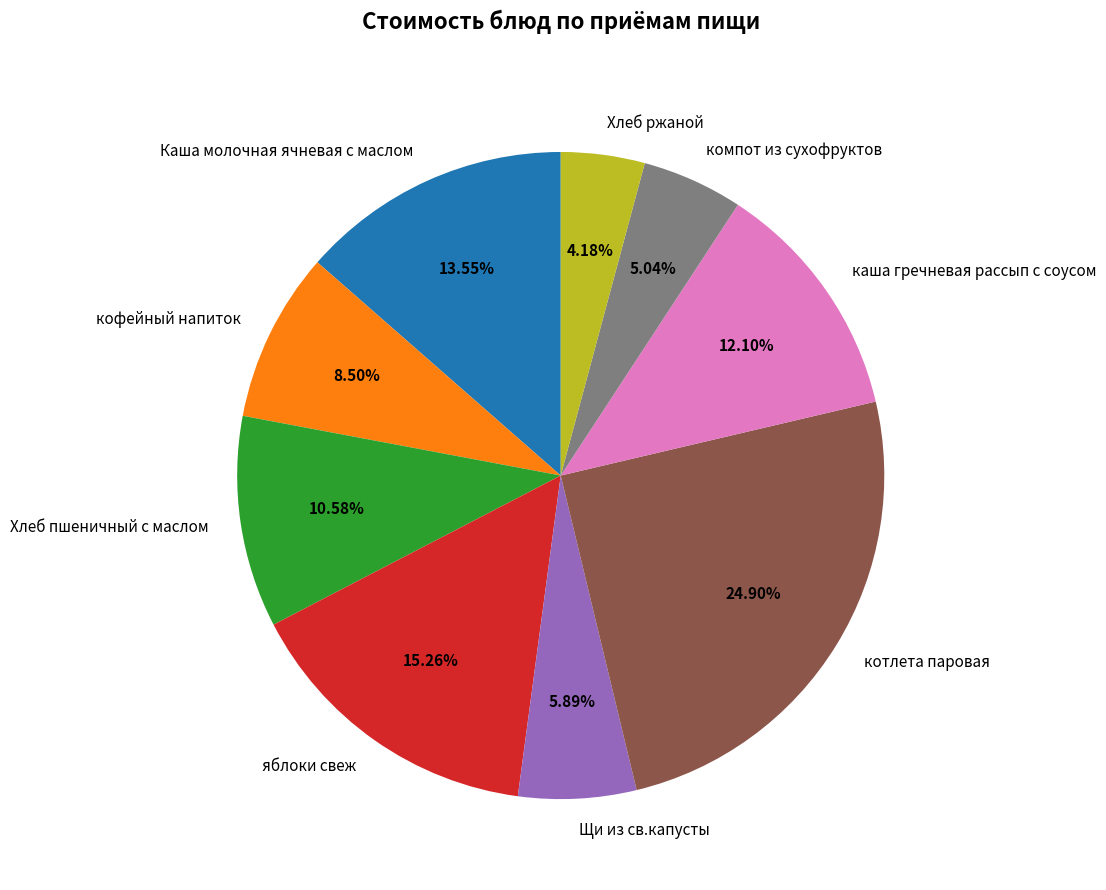

To the nearest percent, what is the average slice percentage?

11%